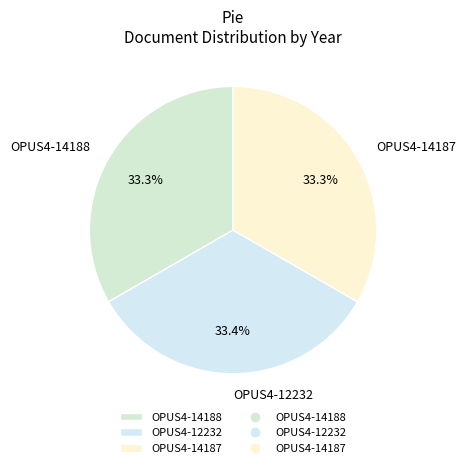

True or false: OPUS4-12232 accounts for 33% of the total.

True